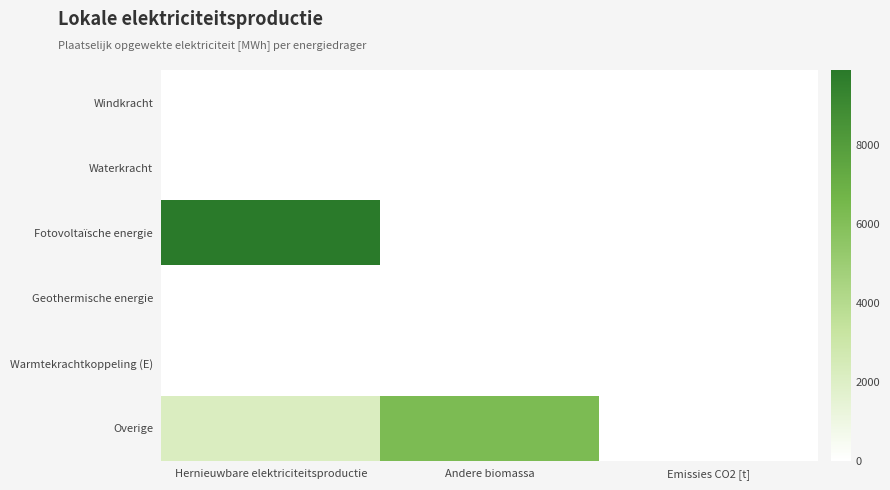

What is the total value across all series at Hernieuwbare elektriciteitsproductie?

12097.8